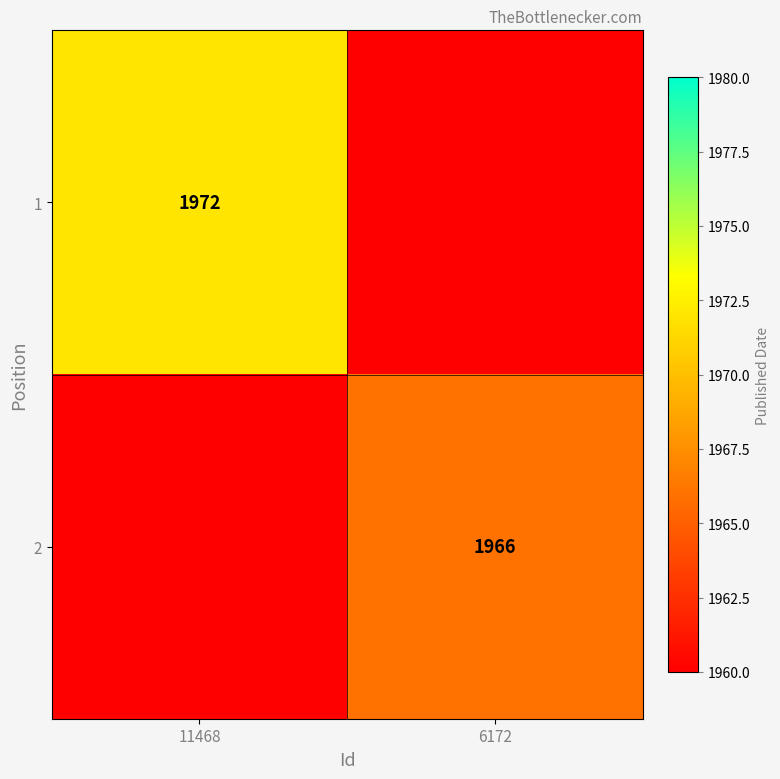

The 2 series shows 749 at 6172. True or false?

False